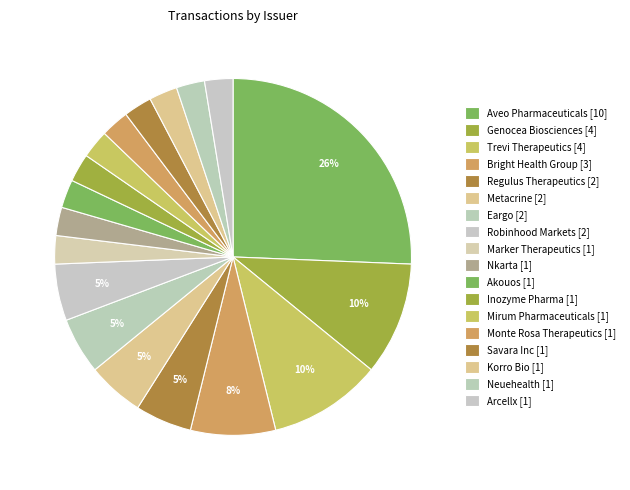

Is there any slice that represents more than half of the pie?

No